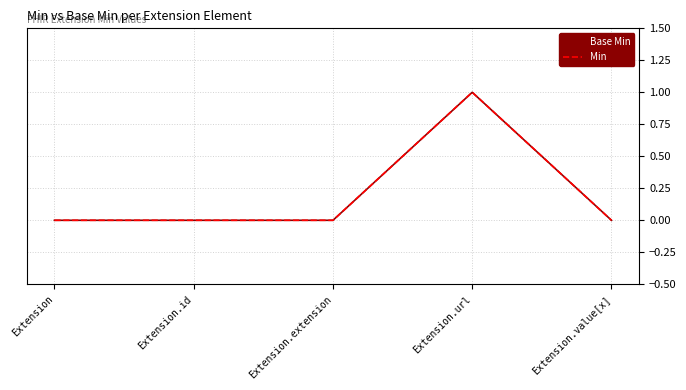

Which series has the widest spread of values?

Base Min